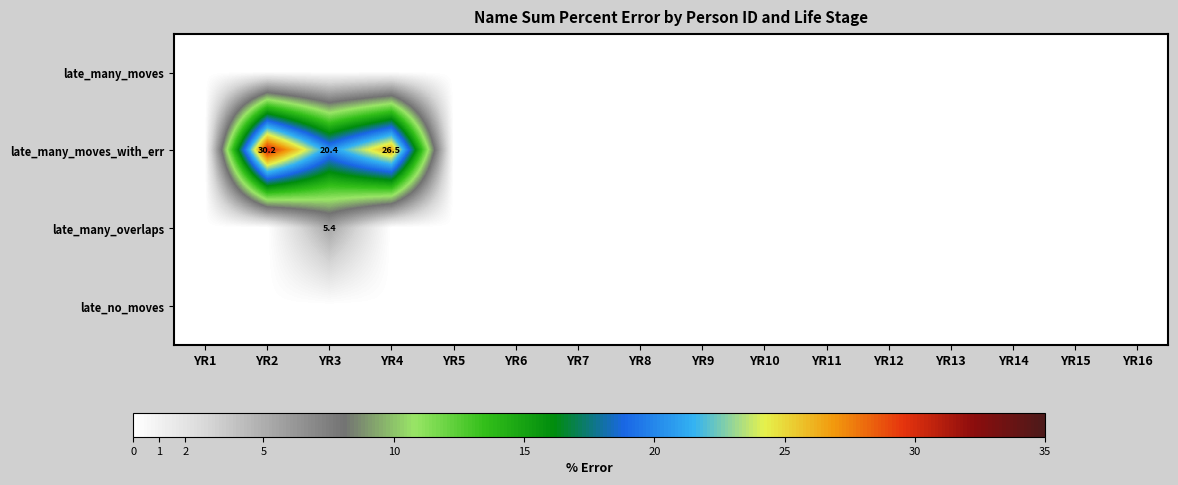

What is the maximum value shown in the chart?

30.2